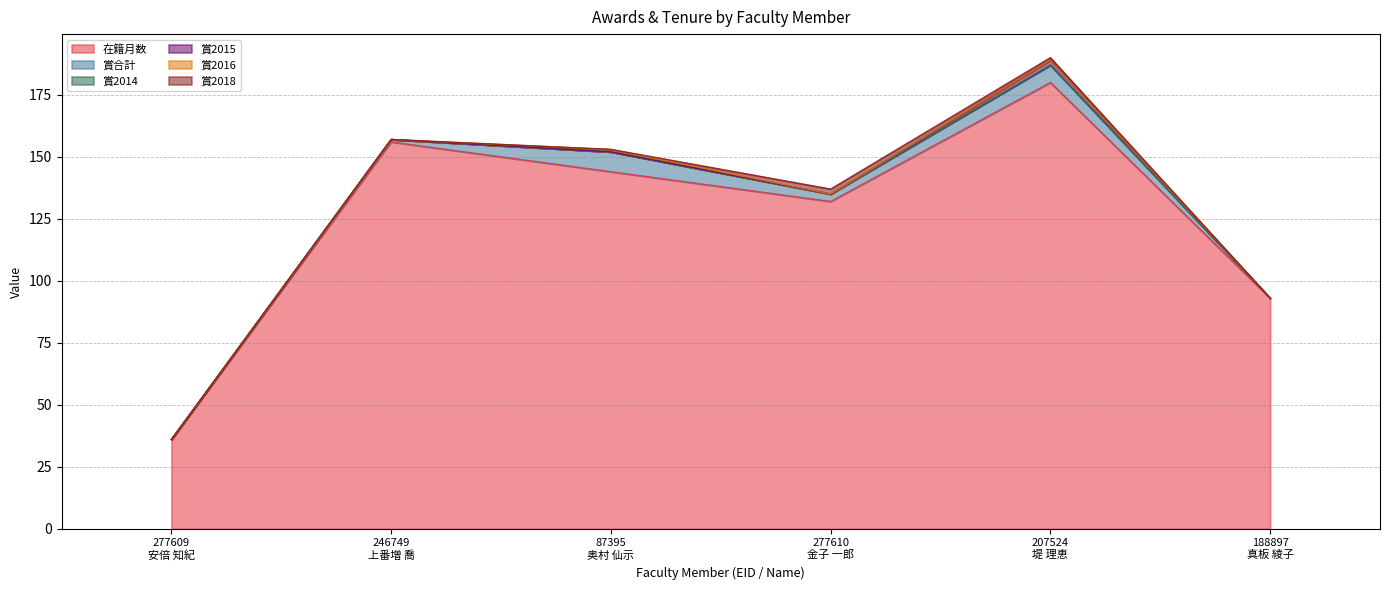

What are all the series names shown in the legend?

在籍月数, 賞合計, 賞2014, 賞2015, 賞2016, 賞2018